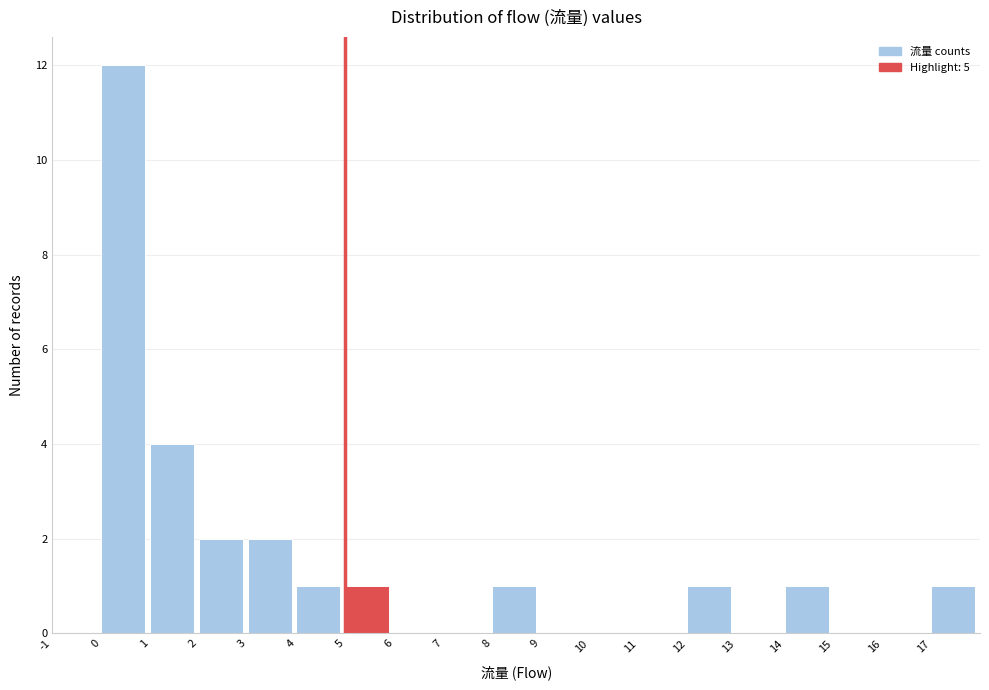

Reading left to right, list every bar in this chart as the range it spans on the x-axis followed by its height. The values are not printed on the chart, so give them approximately, as read against the axis.

-1 to 0: 0
0 to 1: 12
1 to 2: 4
2 to 3: 2
3 to 4: 2
4 to 5: 1
5 to 6: 1
6 to 7: 0
7 to 8: 0
8 to 9: 1
9 to 10: 0
10 to 11: 0
11 to 12: 0
12 to 13: 1
13 to 14: 0
14 to 15: 1
15 to 16: 0
16 to 17: 0
17 to 18: 1